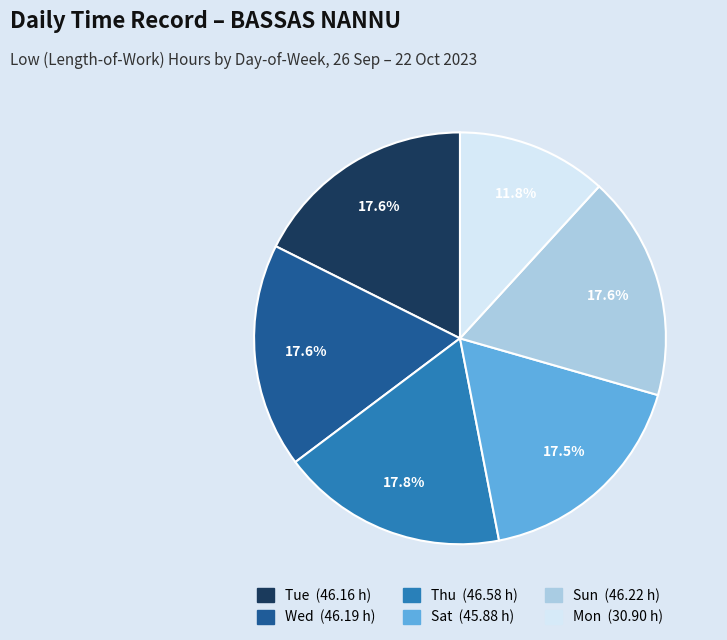

Does any single category account for the majority?

No